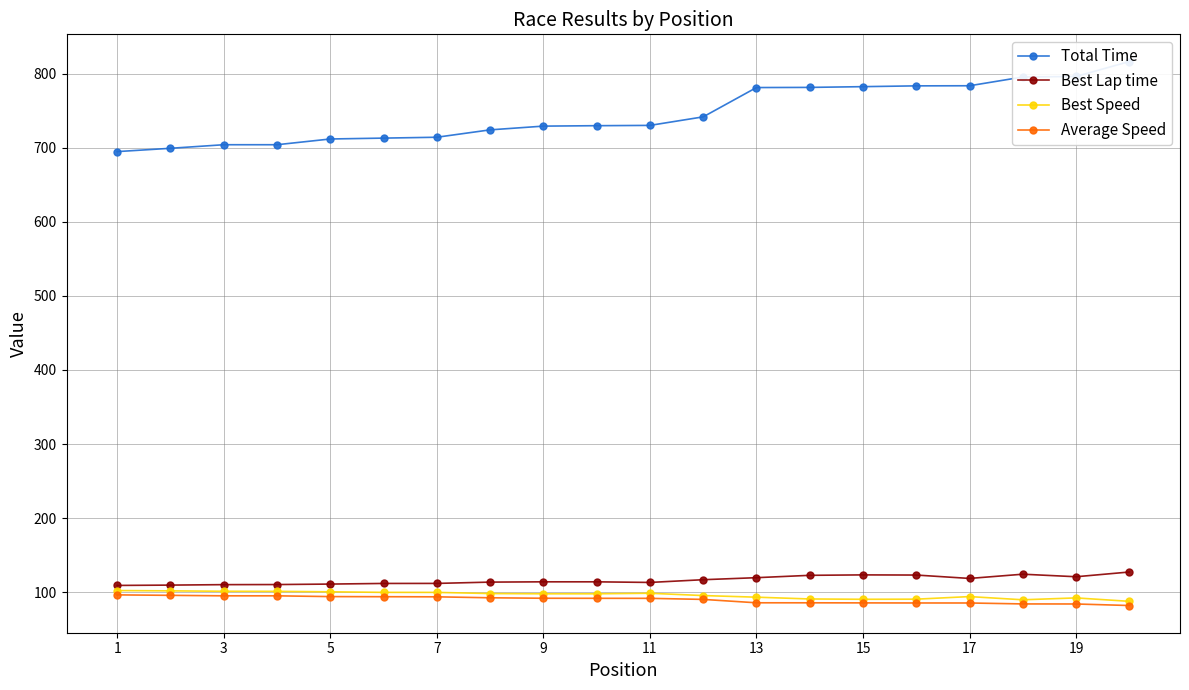

The value of Average Speed at 15 is 85.6. True or false?

True